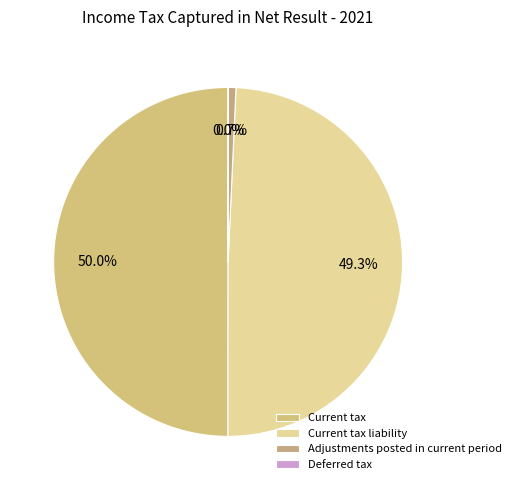

Rank the categories by value from highest to lowest.

Current tax, Current tax liability, Adjustments posted in current period, Deferred tax